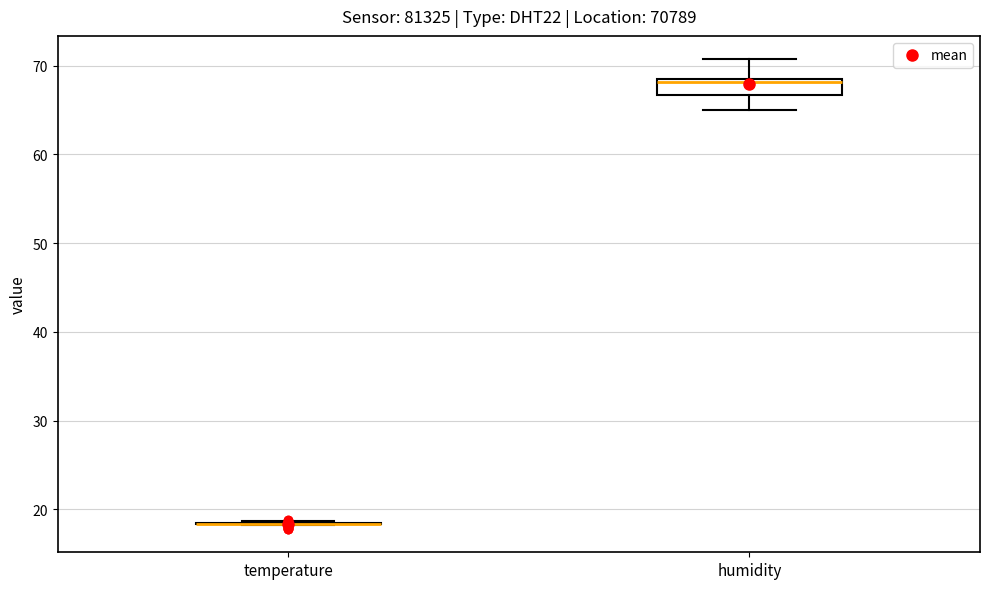

Reading left to right, transcribe this box plot: for each box, give where its median line is, the range the box spans, and where its two whiskers end, as read against the y-axis. The values are not printed on the chart, so give them approximately, as read against the axis.

temperature: box collapsed to a line at 18, whiskers 18 to 19
humidity: median 68, box 67 to 69, whiskers 65 to 71